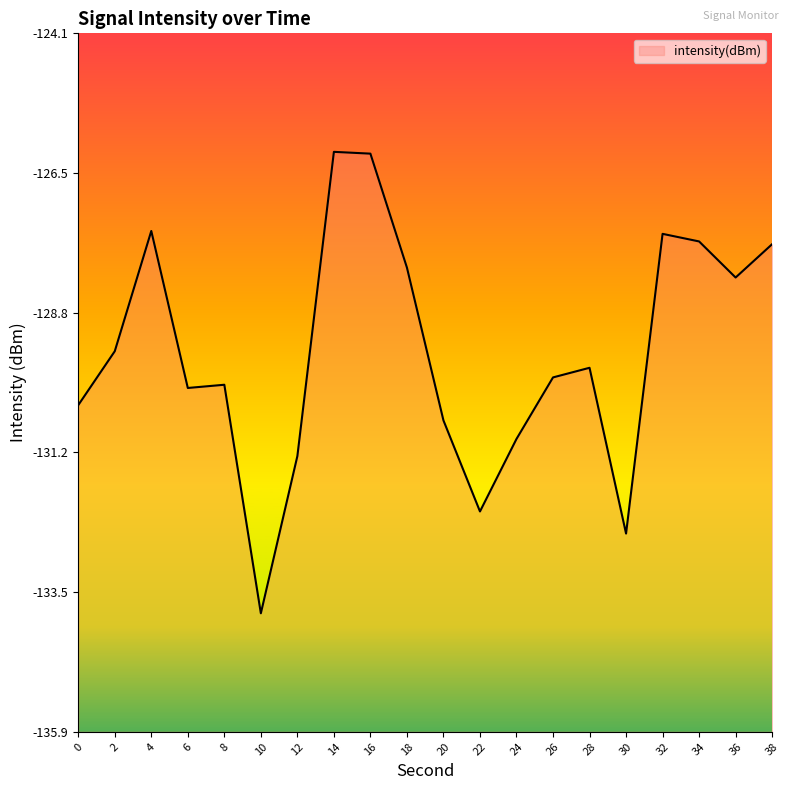

Where is the data nearest to the value -130?

8